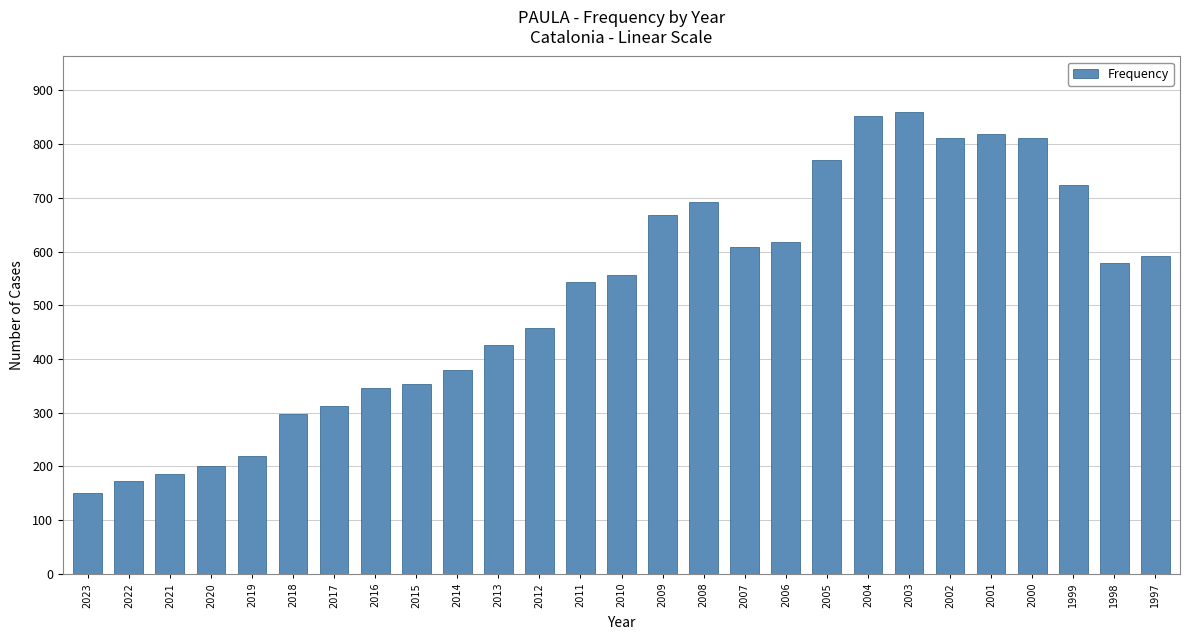

How many bars are there in total?

27